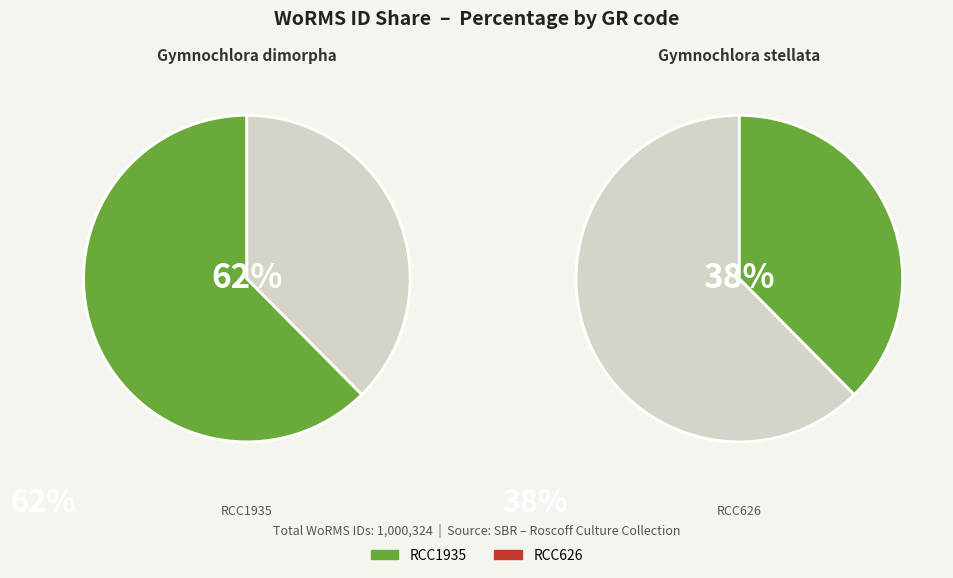

Does RCC1935 account for over 50% of the chart?

Yes